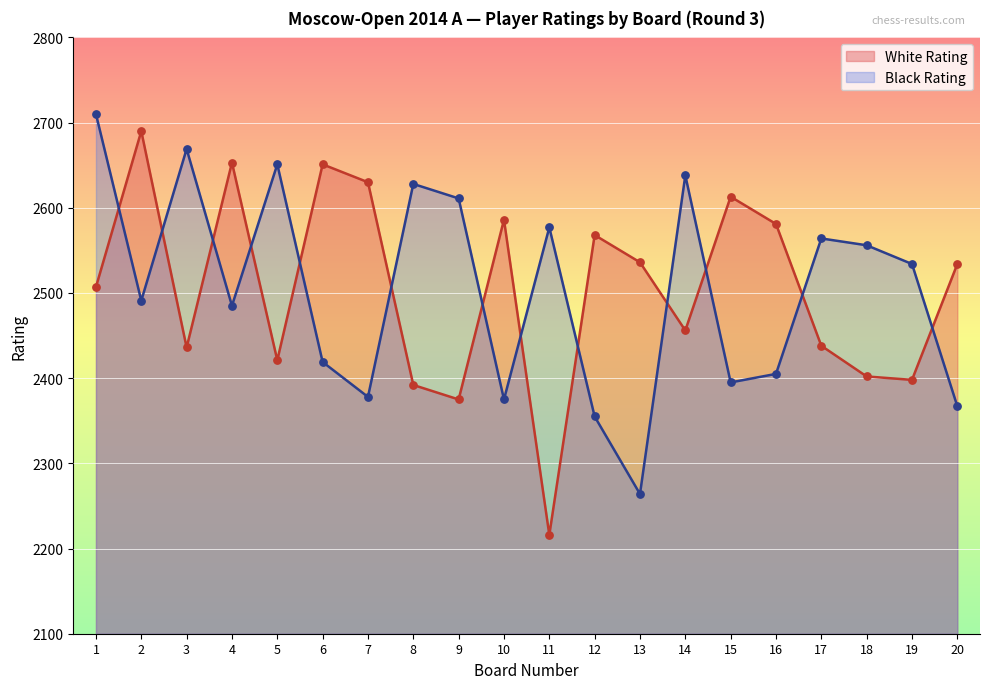

Which series contains the lowest Y value?

White Rating